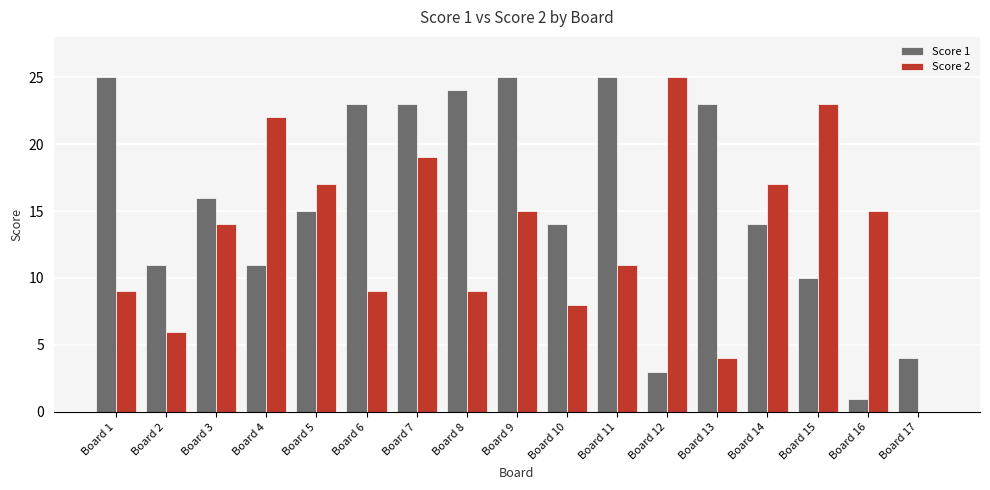

What is the sum of all Score 2 values?

223